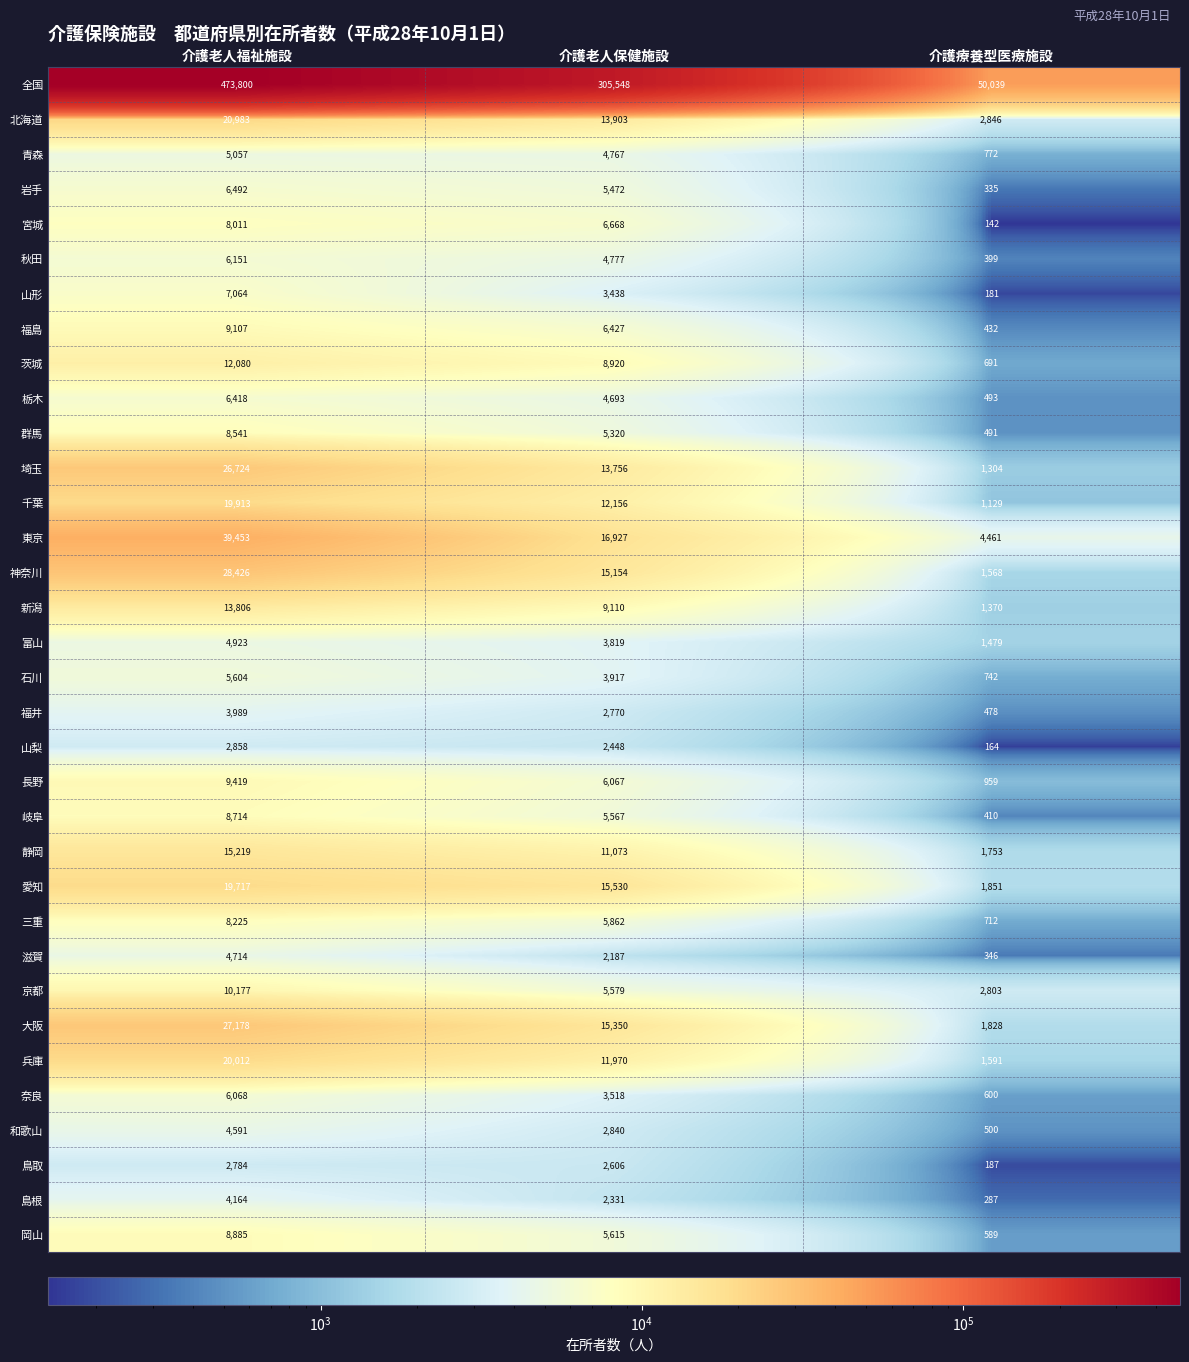

The value of 長野 at 介護老人保健施設 is 6067. True or false?

True